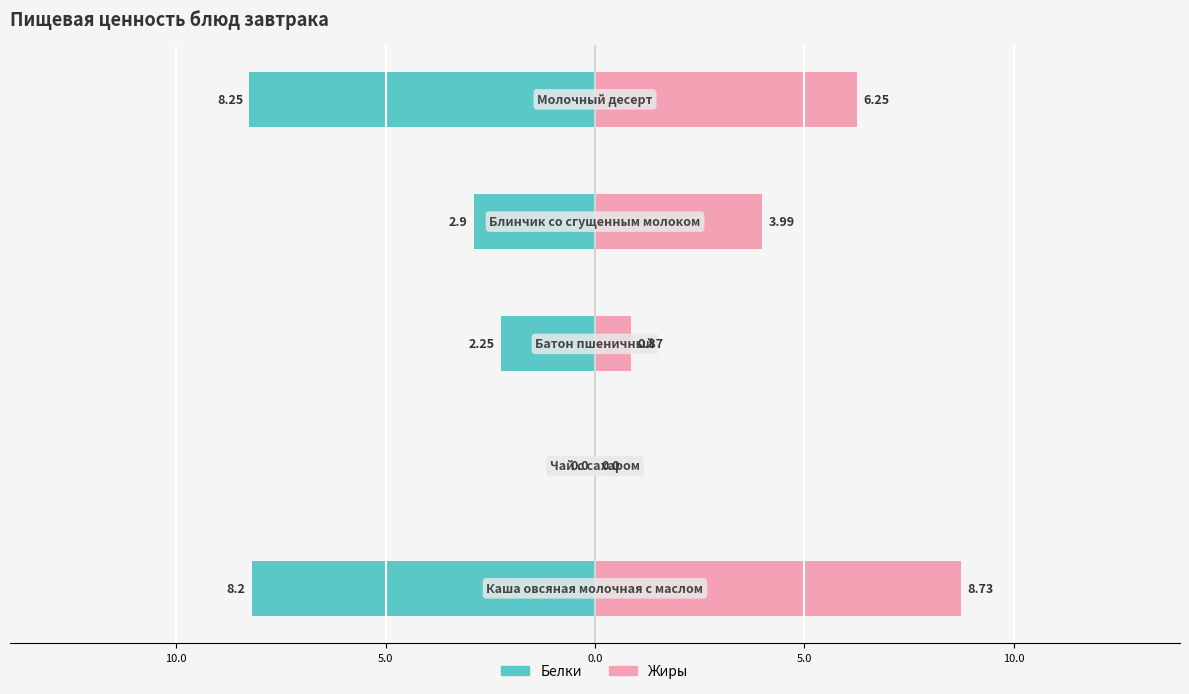

How many values in the Белки series exceed -2?

1